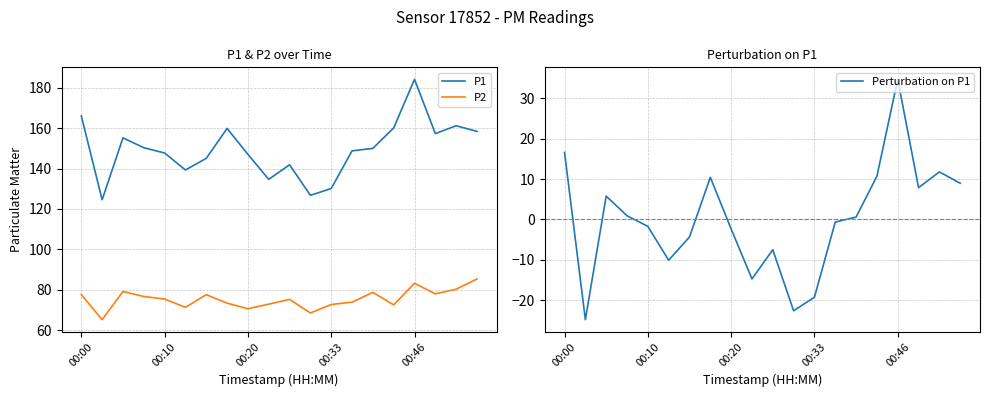

Which has a higher value, 00:00 or 6?

00:00